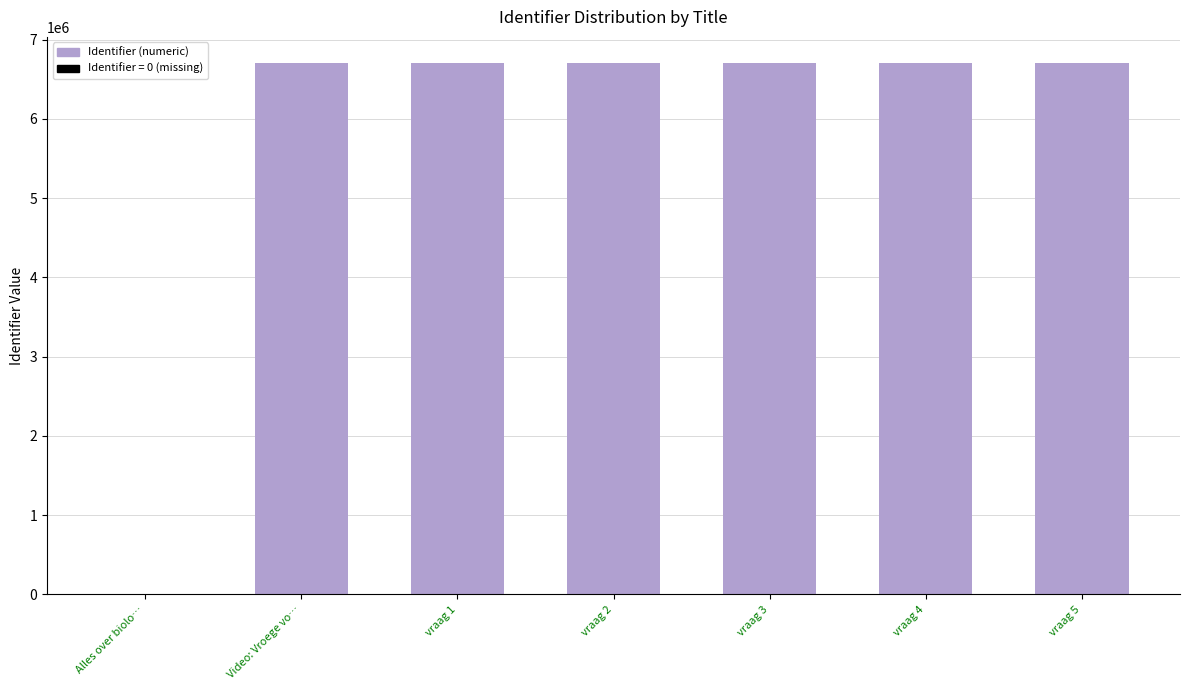

How many data points does each series have?

7